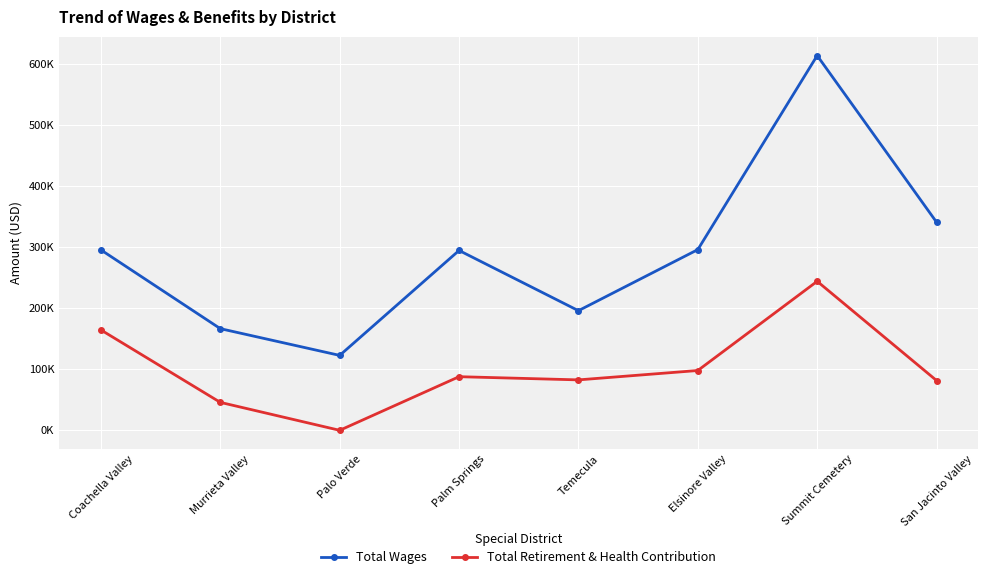

Reading right to left, transcribe all the data shown in this chart.

Total Wages: San Jacinto Valley=340680	Summit Cemetery=613332	Elsinore Valley=295759	Temecula=195809	Palm Springs=294368	Palo Verde=122632	Murrieta Valley=166396	Coachella Valley=295260
Total Retirement & Health Contribution: San Jacinto Valley=81528	Summit Cemetery=243898	Elsinore Valley=97889	Temecula=82560	Palm Springs=87773	Palo Verde=0	Murrieta Valley=45757	Coachella Valley=164270